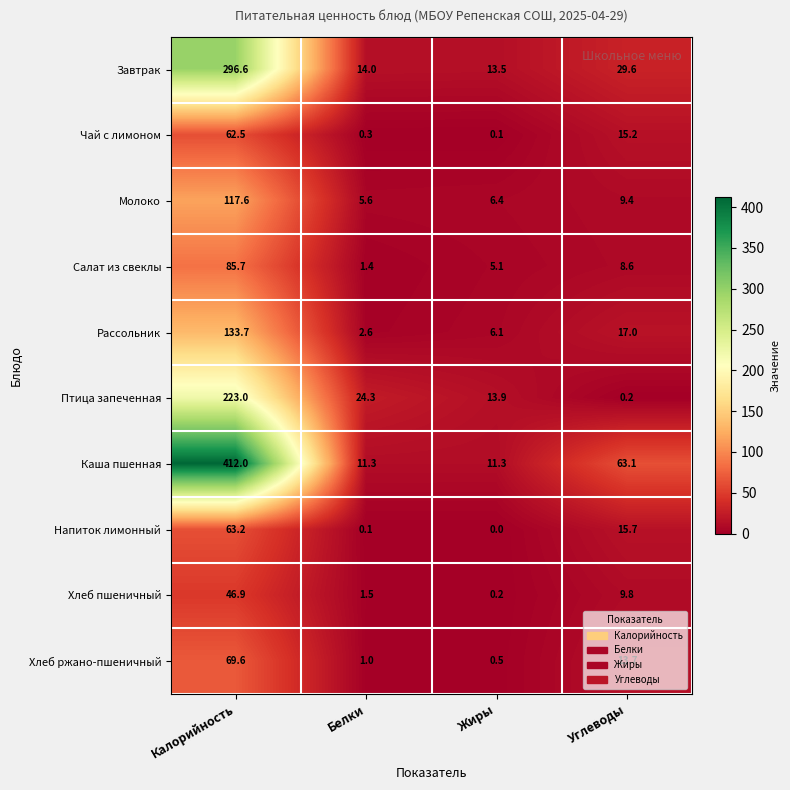

Which series has the largest total across all categories?

Каша пшенная